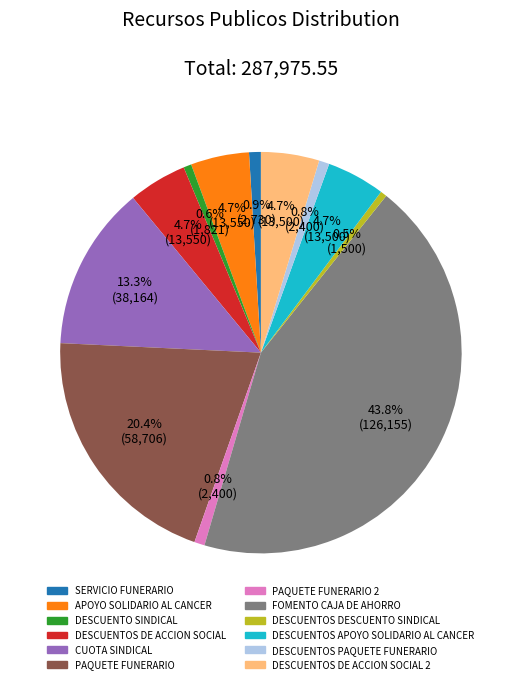

What is the largest slice in the pie chart?

FOMENTO CAJA DE AHORRO